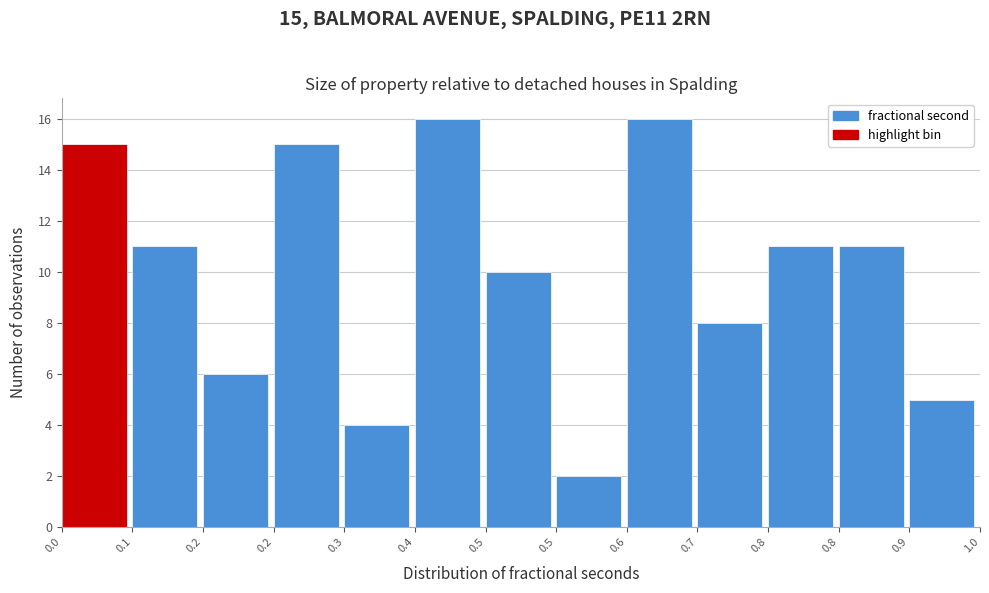

How many distinct data groups are displayed?

1